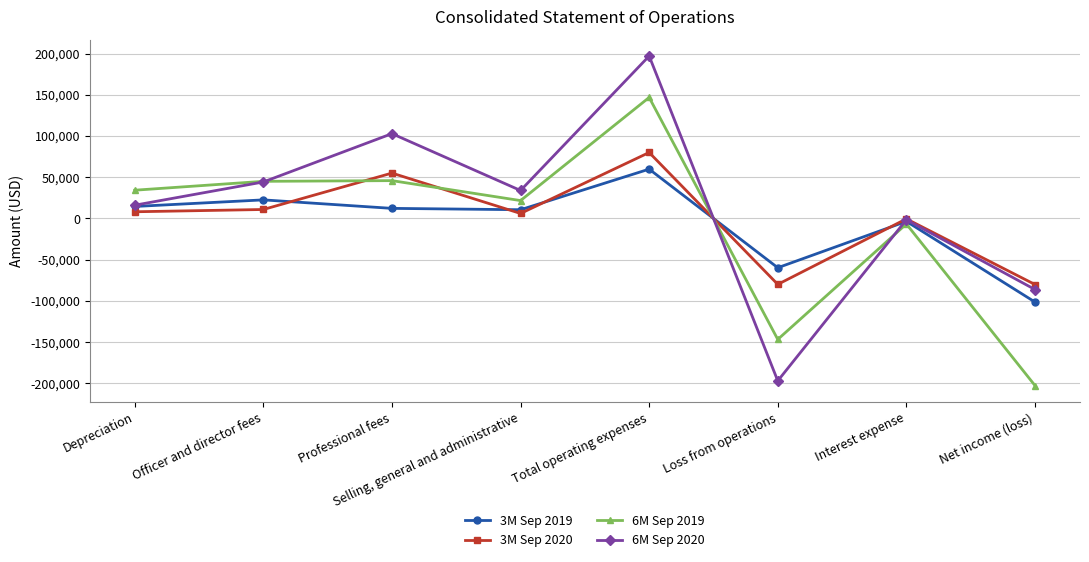

What is the label of the 5th point from the right?

Selling, general and administrative